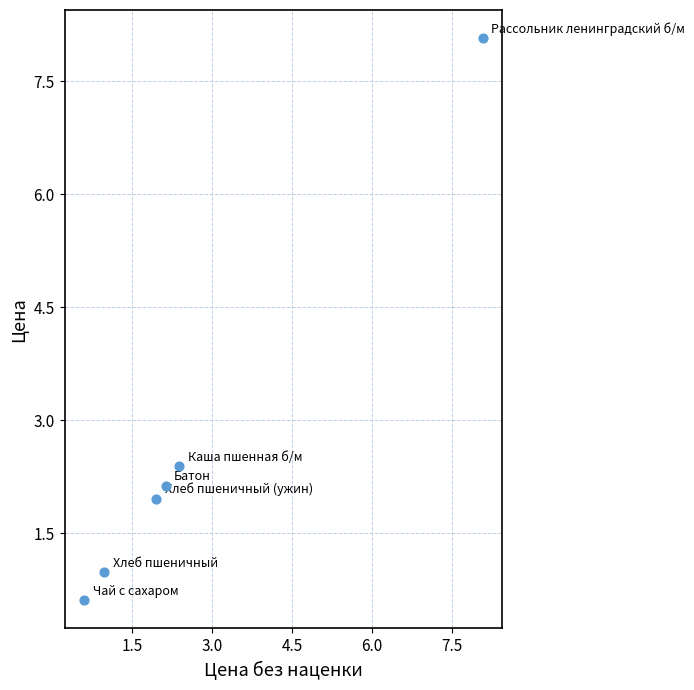

What is the range of Y values (max minus min)?

7.5